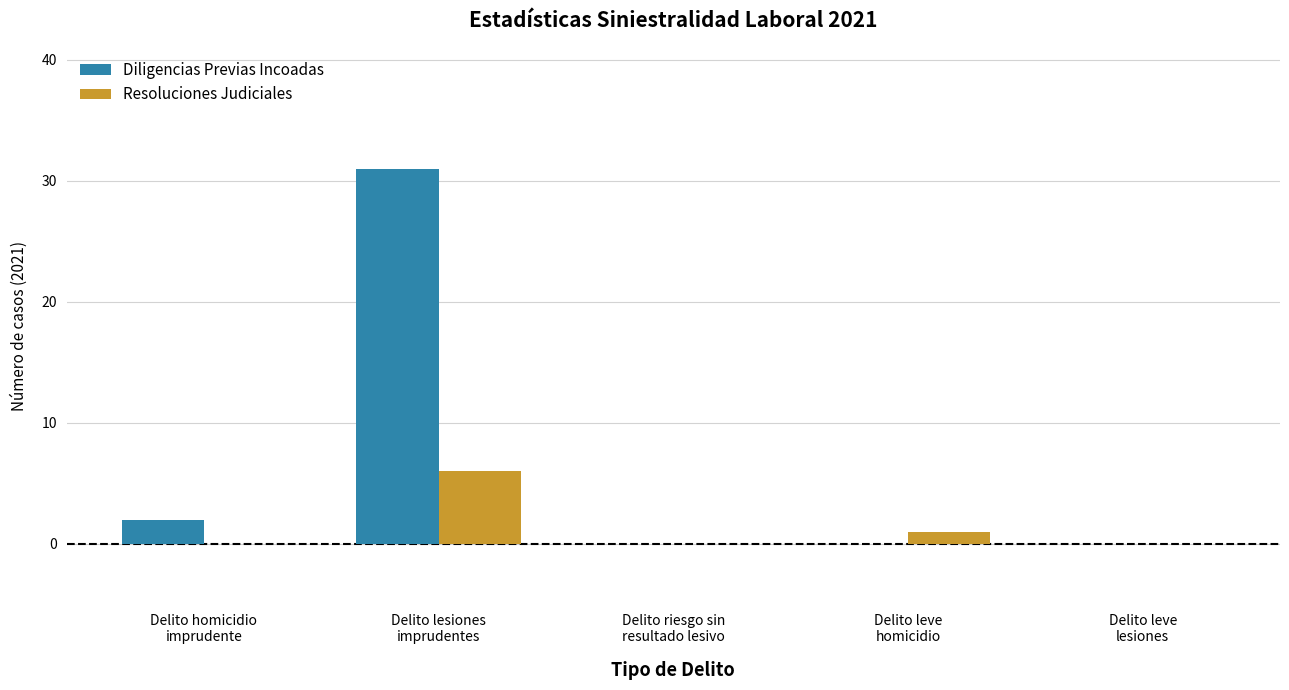

Between Delito homicidio
imprudente and Delito leve
lesiones, which series saw the biggest shift?

Diligencias Previas Incoadas